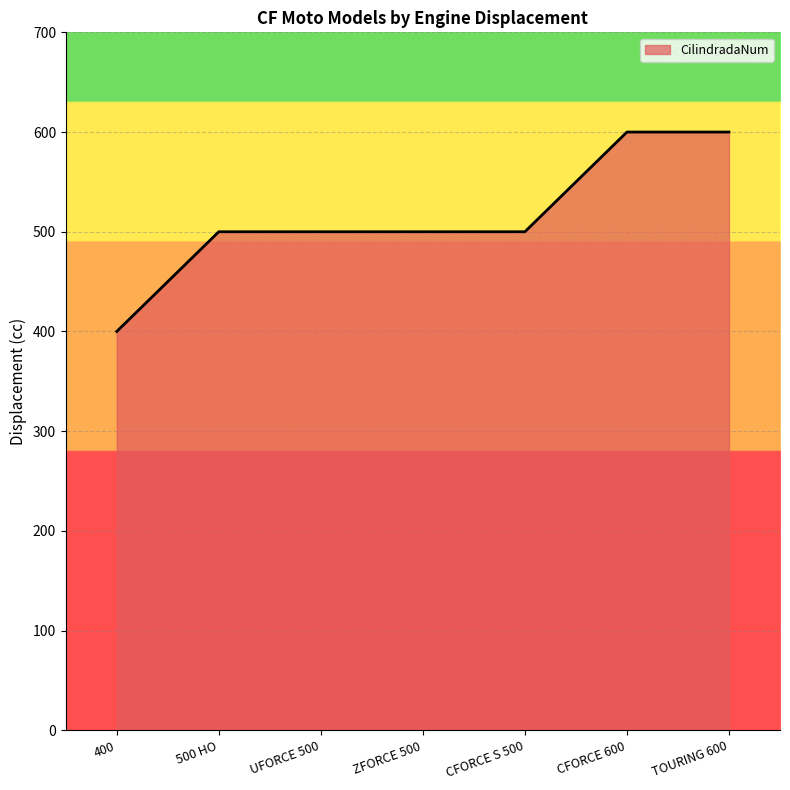

What is the maximum value shown in the chart?

600